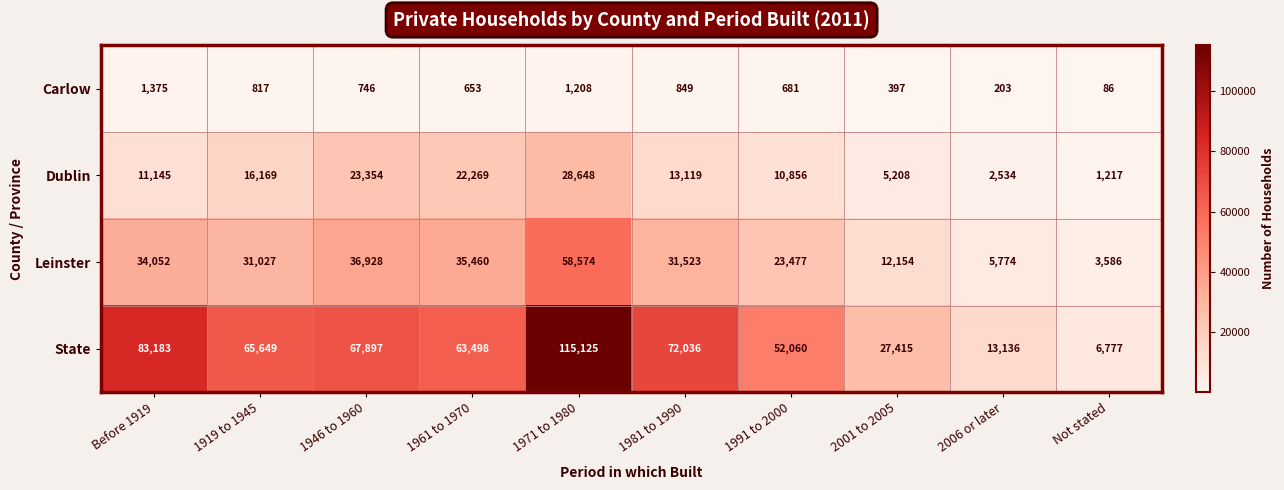

Where does the Leinster series first go above 31523?

Before 1919